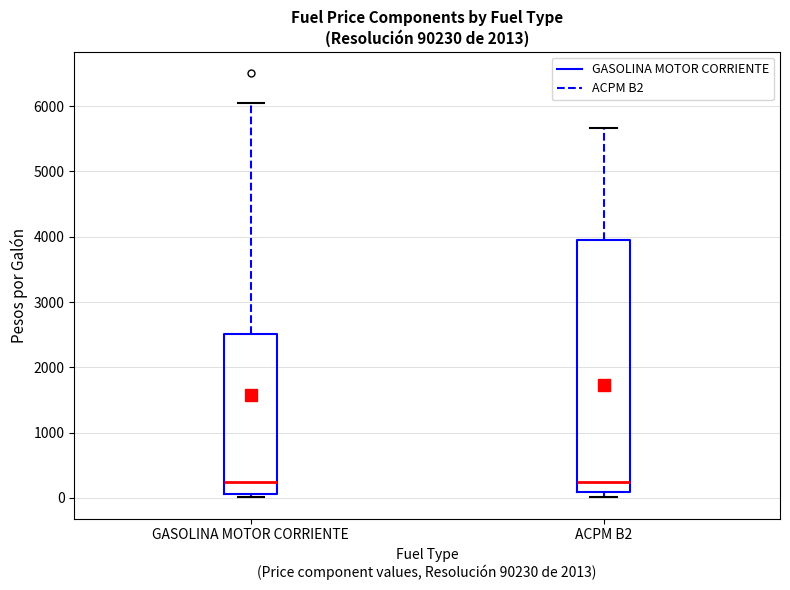

Reading left to right, read every box against the y-axis: the position of its median line, the range the box covers, and the ends of its whiskers. The values are not printed on the chart, so give them approximately, as read against the axis.

GASOLINA MOTOR CORRIENTE: median 200, box 100 to 2500, whiskers 0 to 6000
ACPM B2: median 200, box 100 to 3900, whiskers 0 to 5700